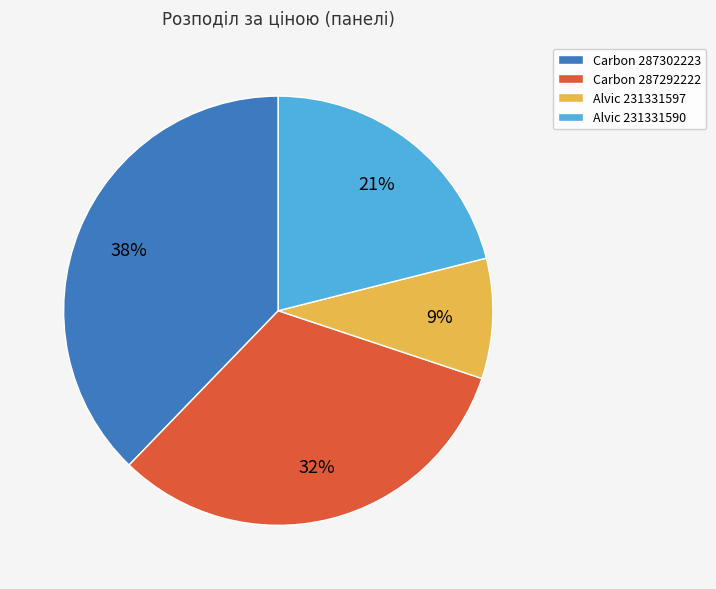

How many segments does this pie chart have?

4